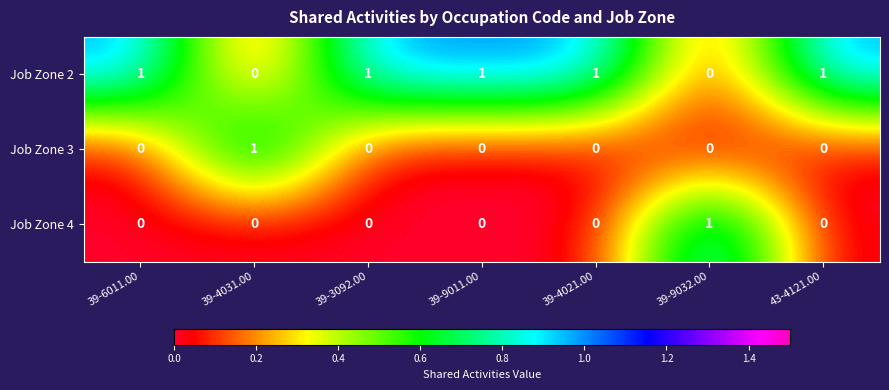

True or false: Job Zone 2 has a value of -1 at 39-9032.00.

False